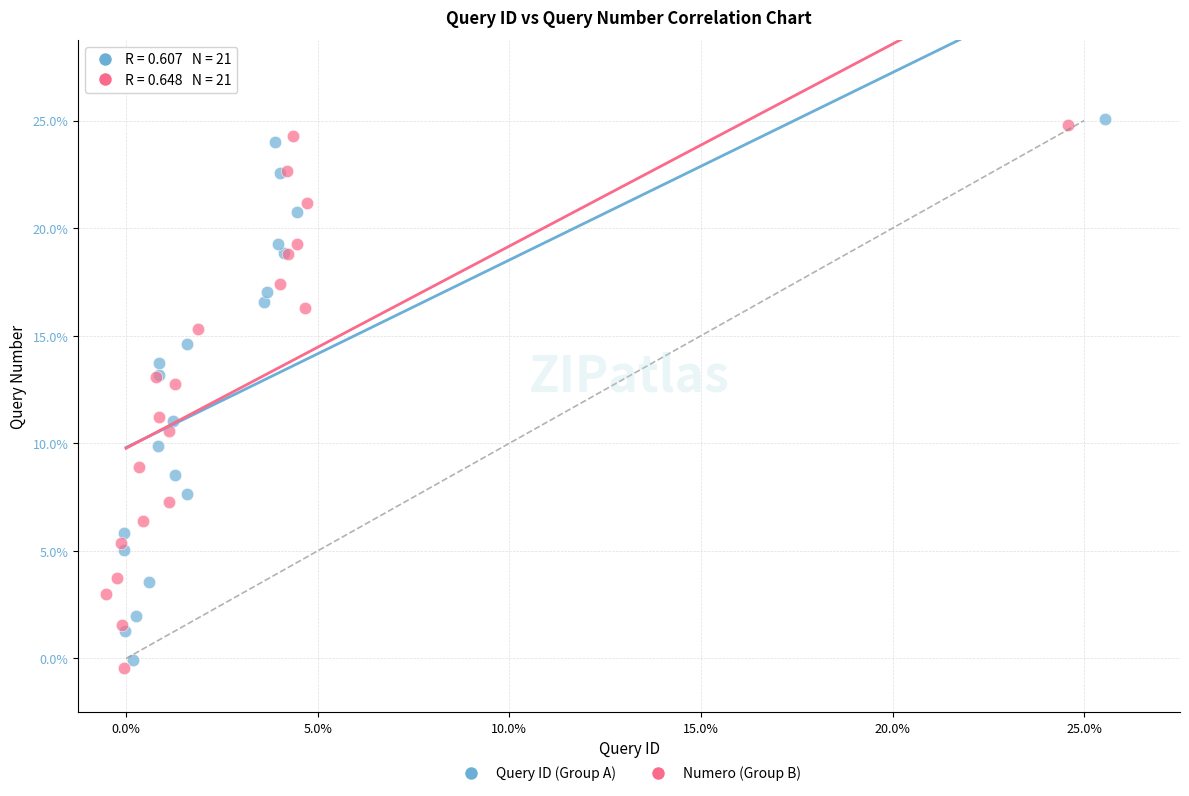

What are all the series names shown in the legend?

Query ID (Group A), Numero (Group B)